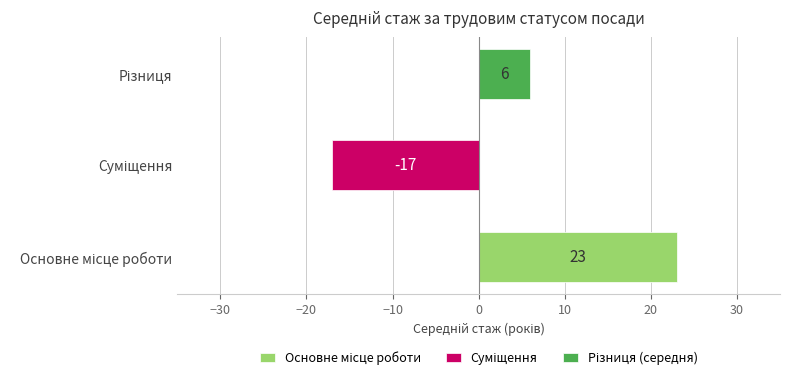

Which series has the largest range (max minus min)?

Основне місце роботи